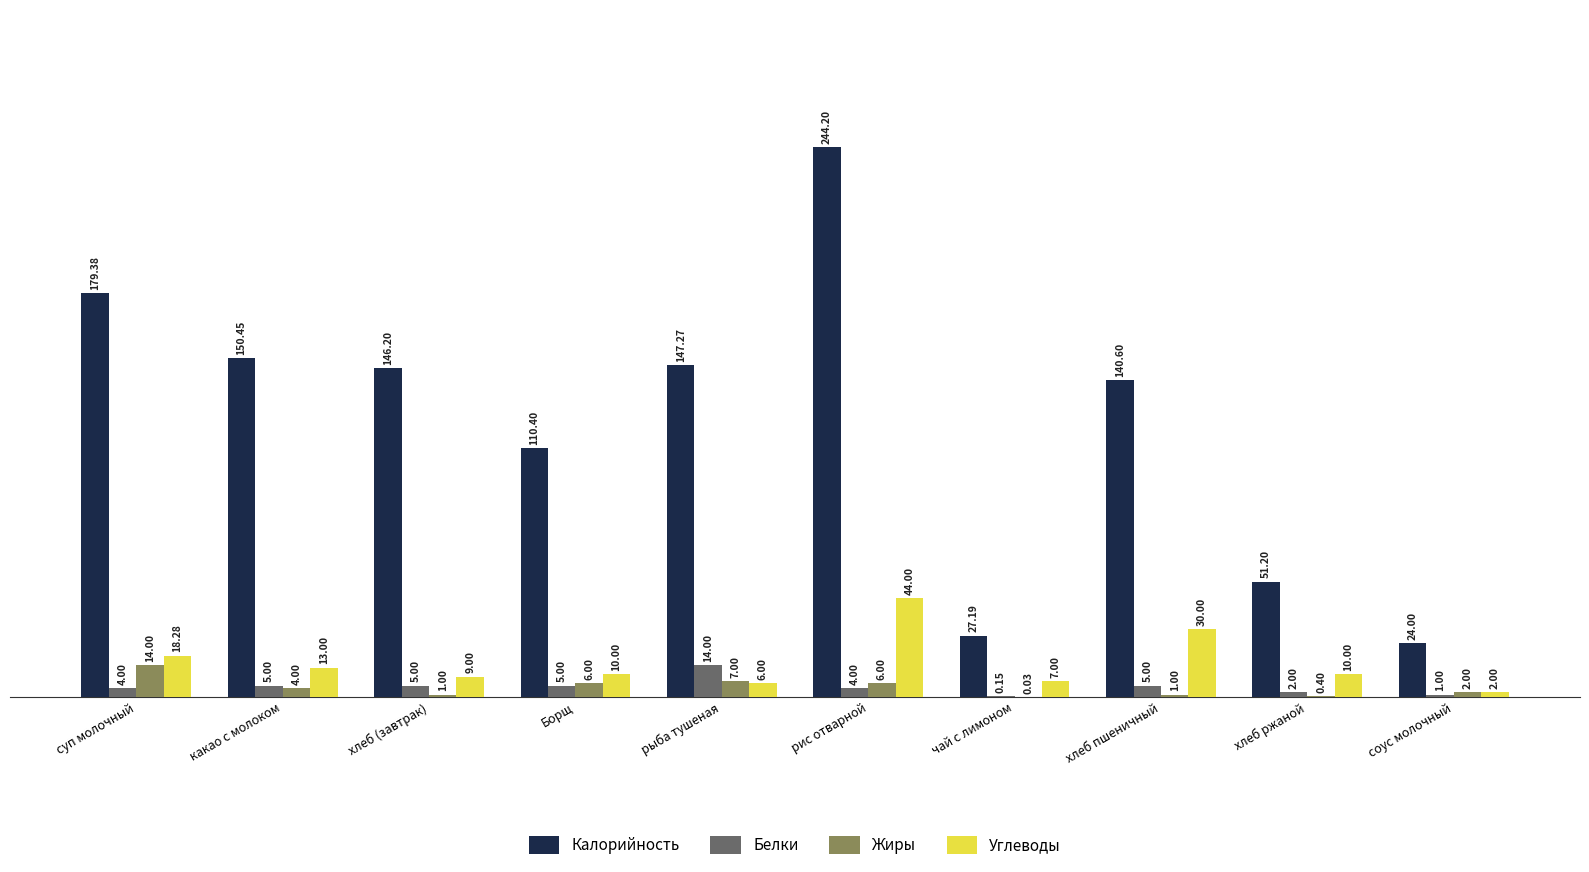

How many groups of bars are there?

10